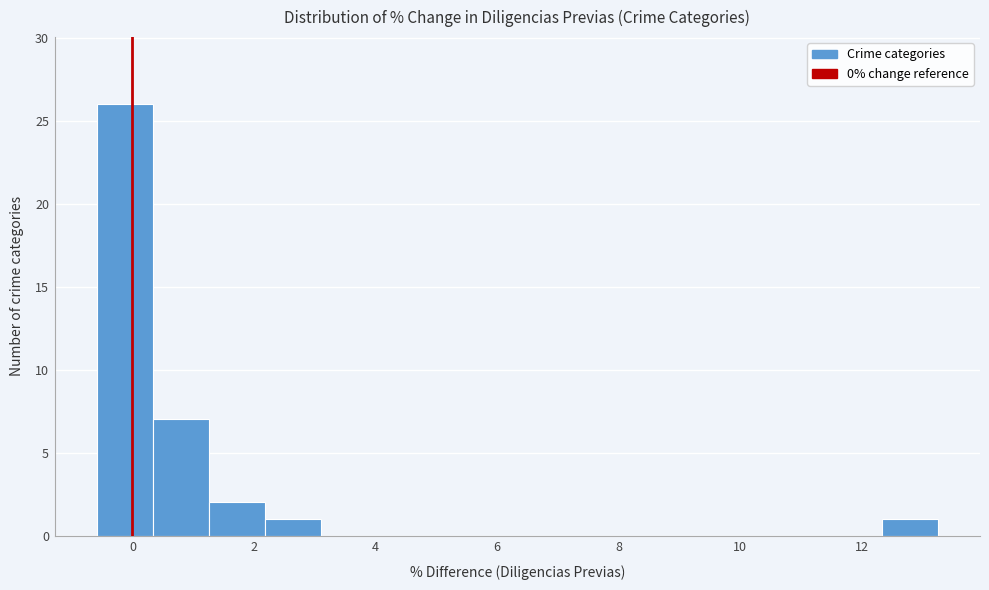

What is the height of the bar covering 12.4 to 13.2 on the x-axis? Neither the bar edges nor the heights are printed on the chart, so give them approximately, as read against the axes.

1